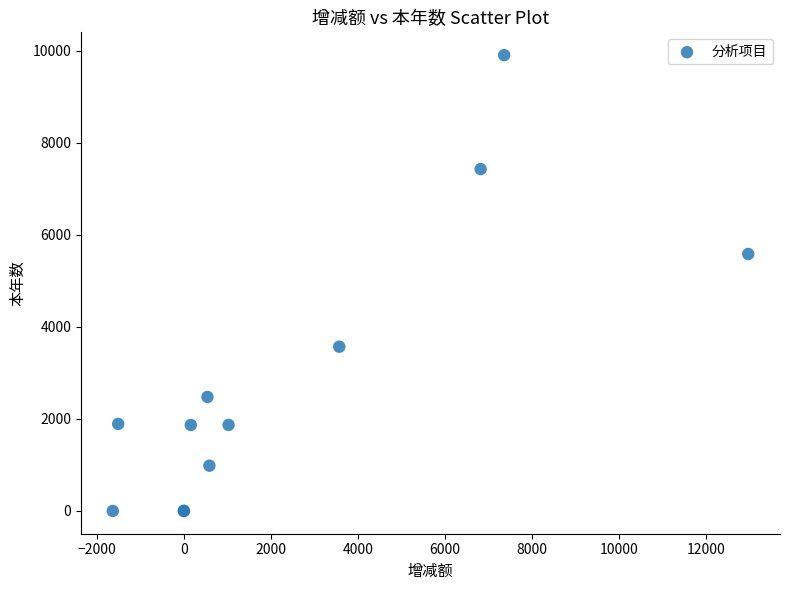

What Y value in the scatter plot is closest to 4952?

5583.5